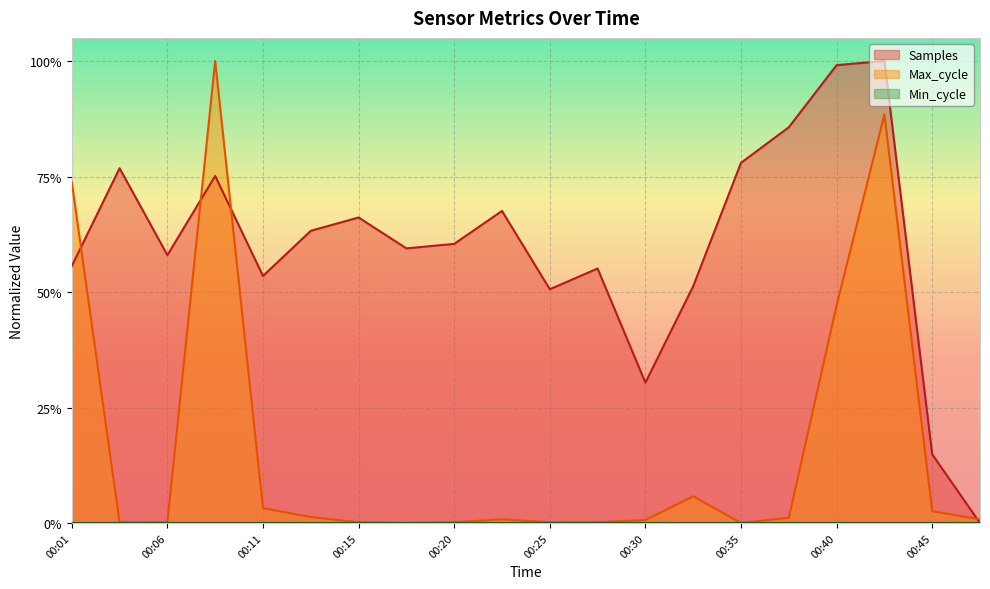

What is the difference between the maximum and minimum values in the Samples series?

1.0